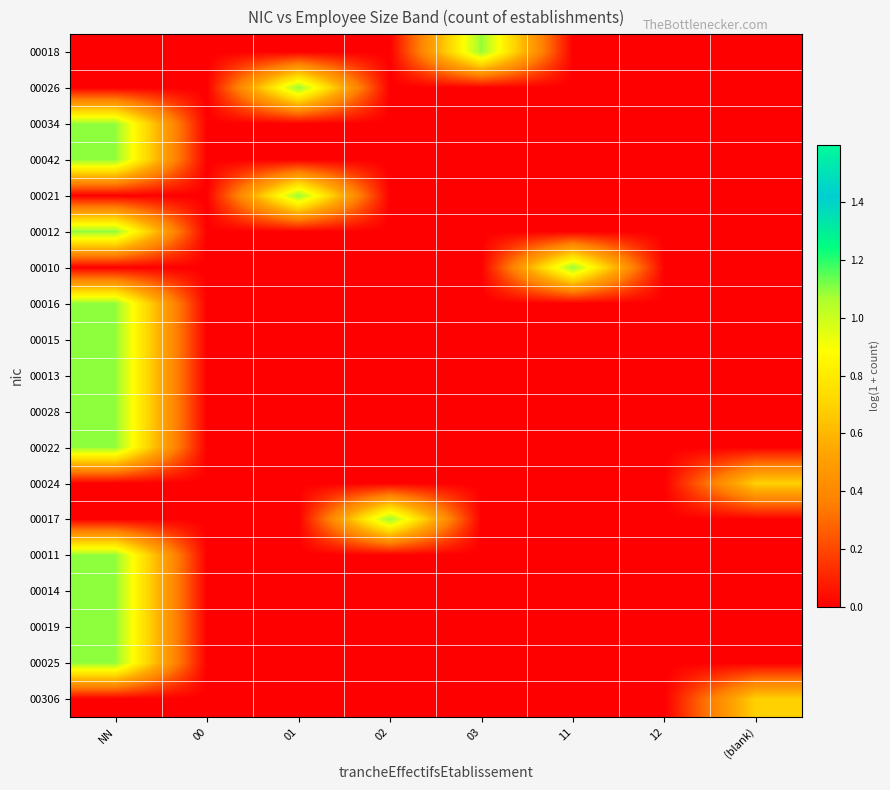

How many categories are shown in the chart?

8